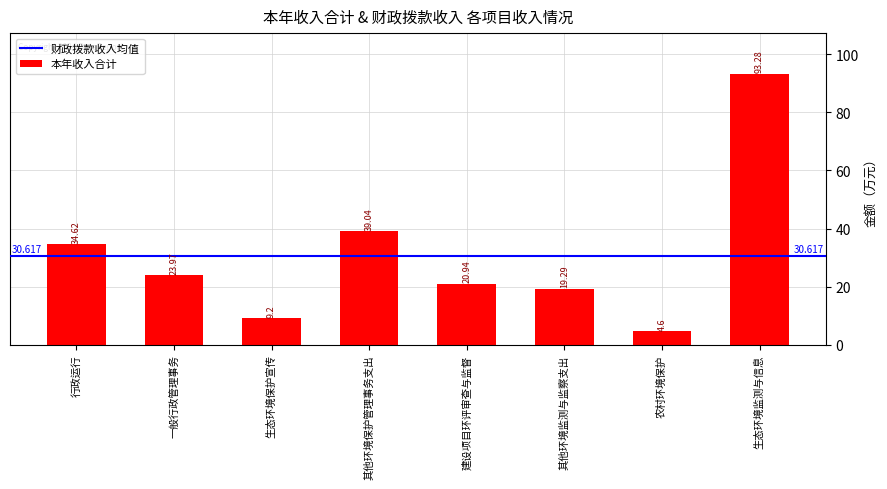

What is the label of the 4th bar from the right?

建设项目环评审查与监督